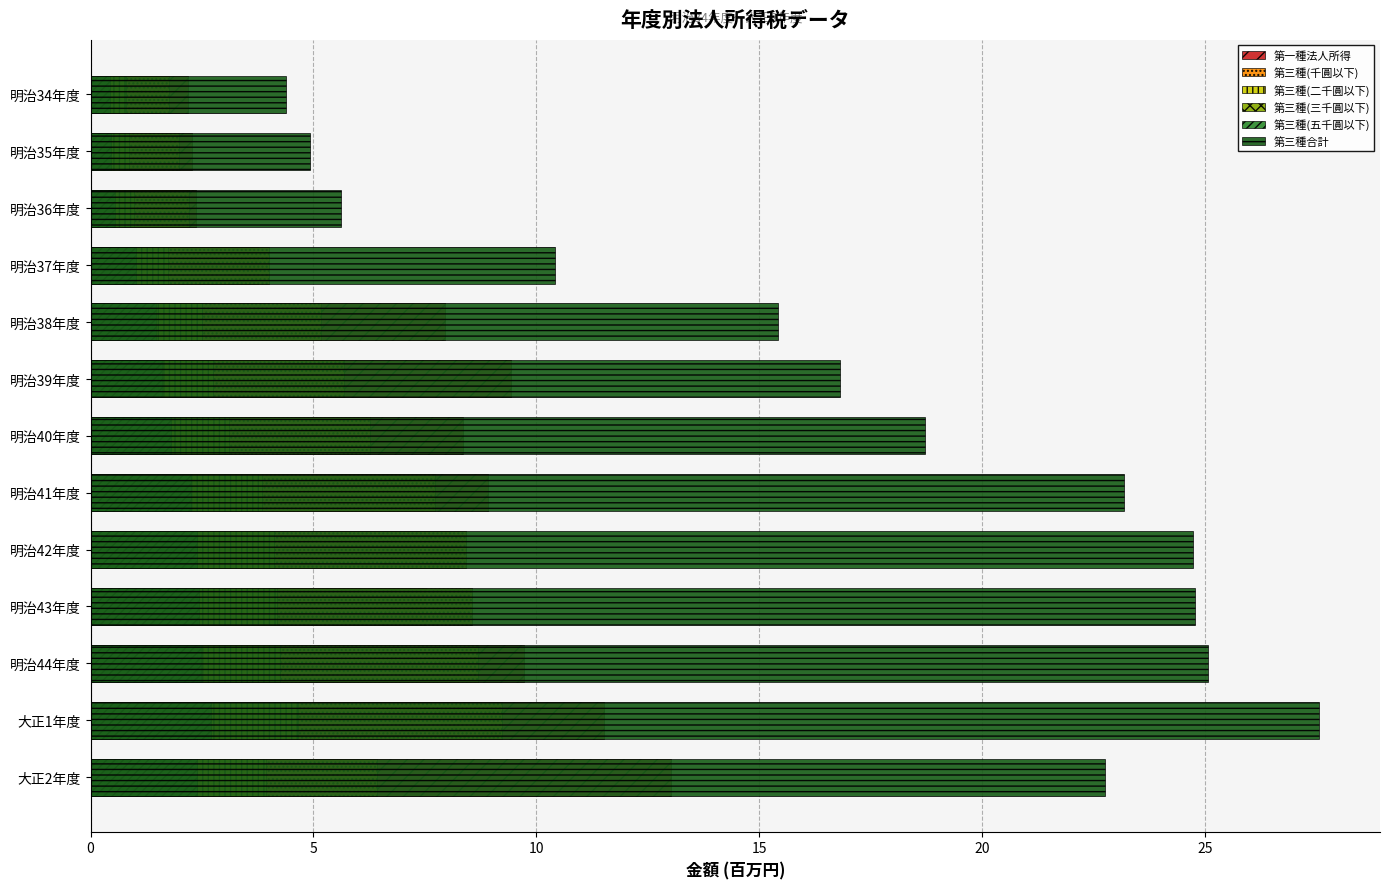

What is the total value across all series at 明治37年度?

21.8